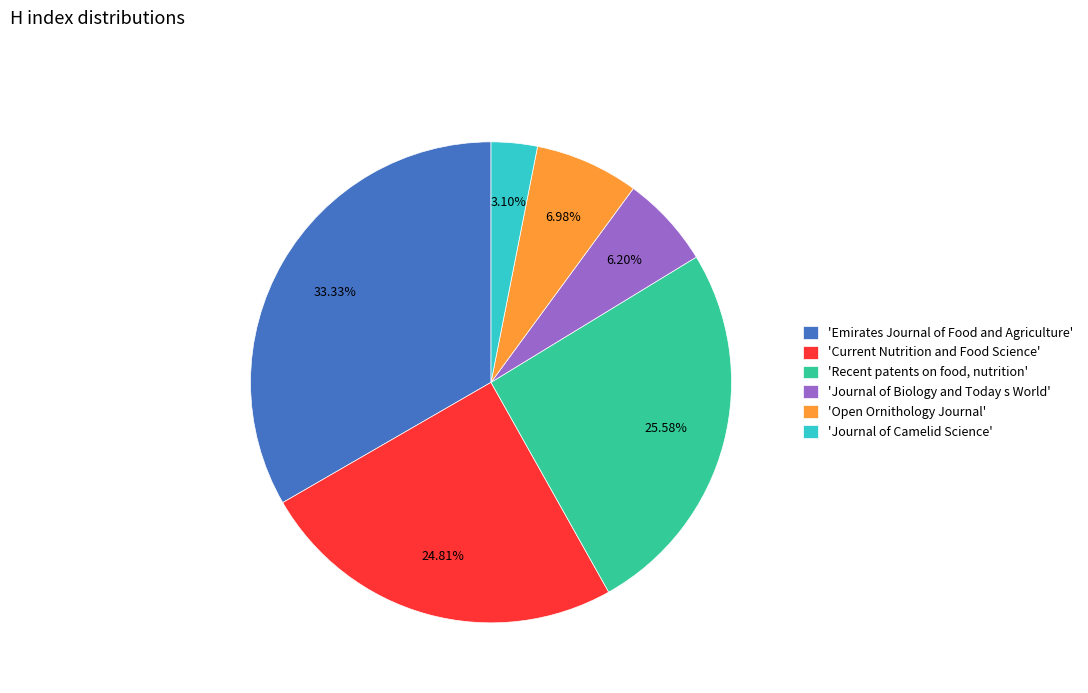

How many segments does this pie chart have?

6